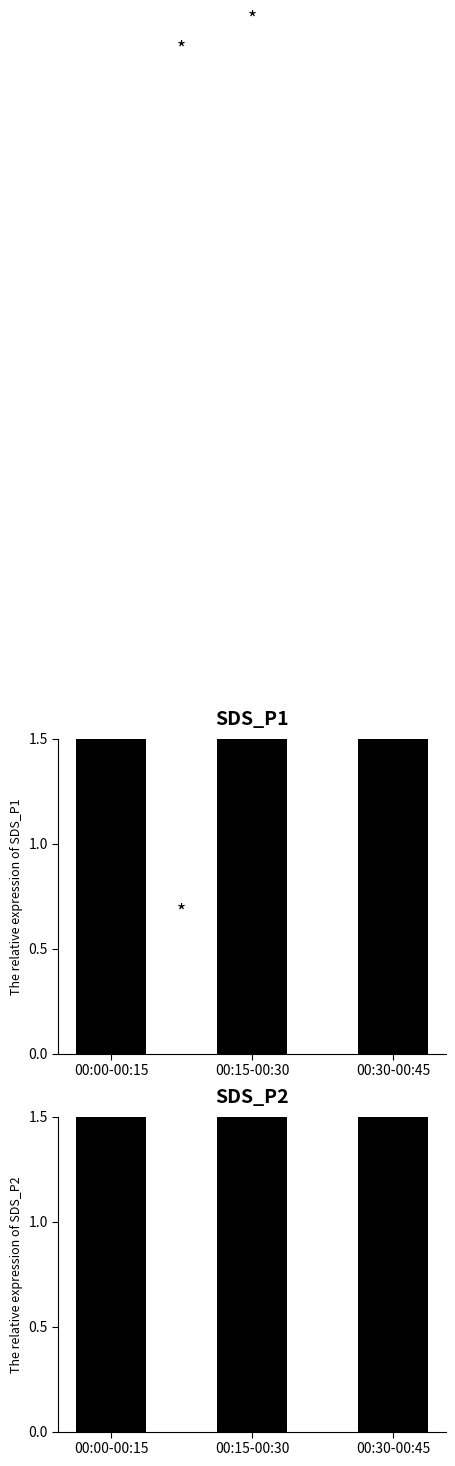

Rank the series by their average value, from lowest to highest.

SDS_P2, SDS_P1